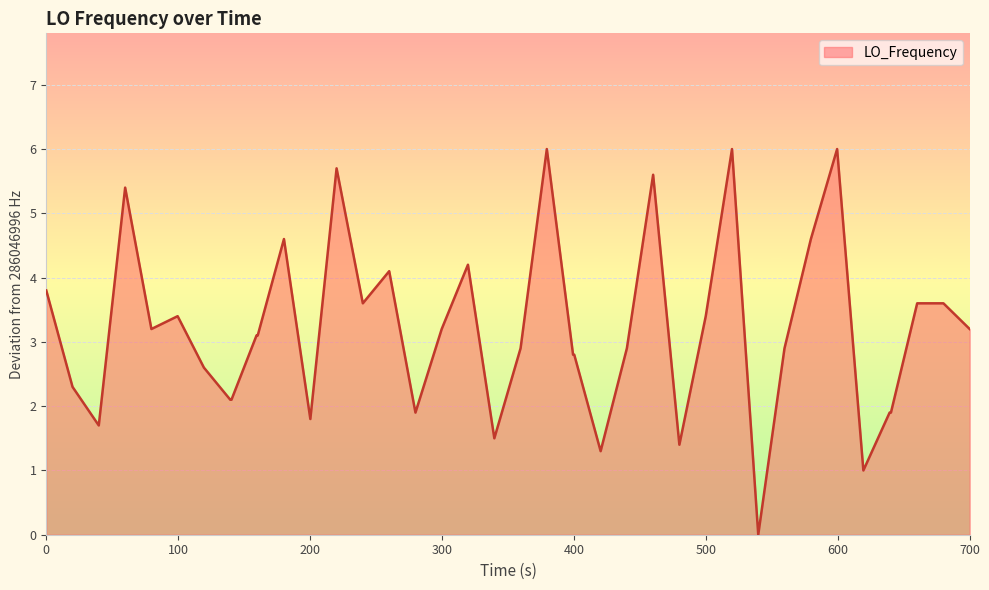

What is the difference between the maximum and minimum values?

6.0